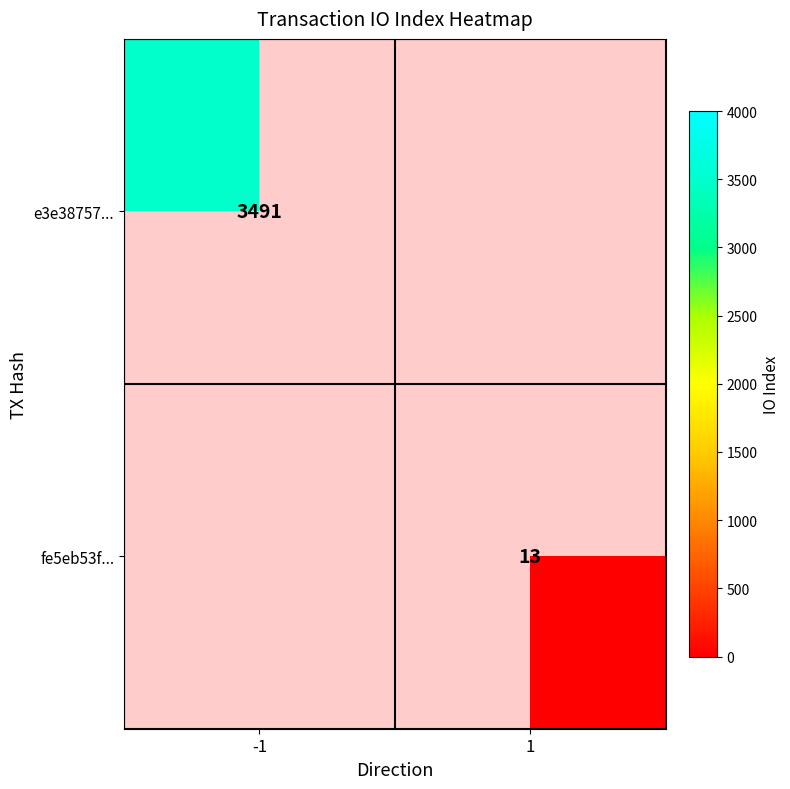

What is the maximum value shown in the chart?

3491.0